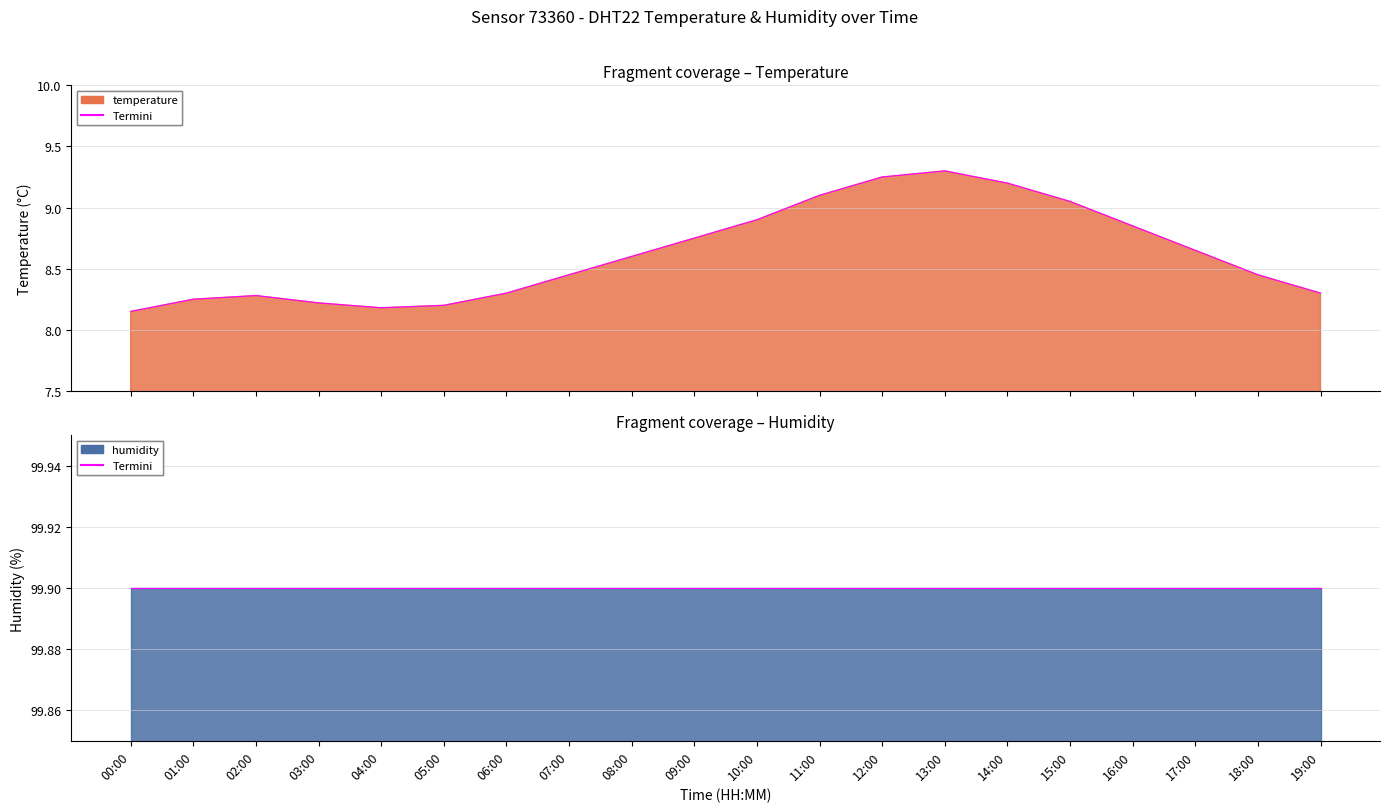

Which has a higher value, 10:00 or 06:00?

10:00